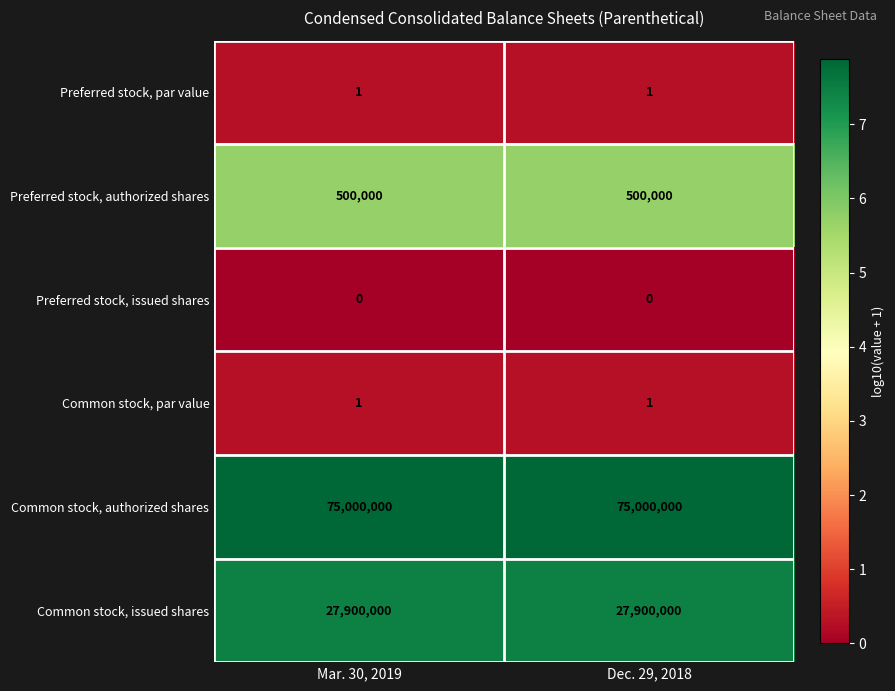

What is the spread (max minus min) of values at Dec. 29, 2018?

75000000